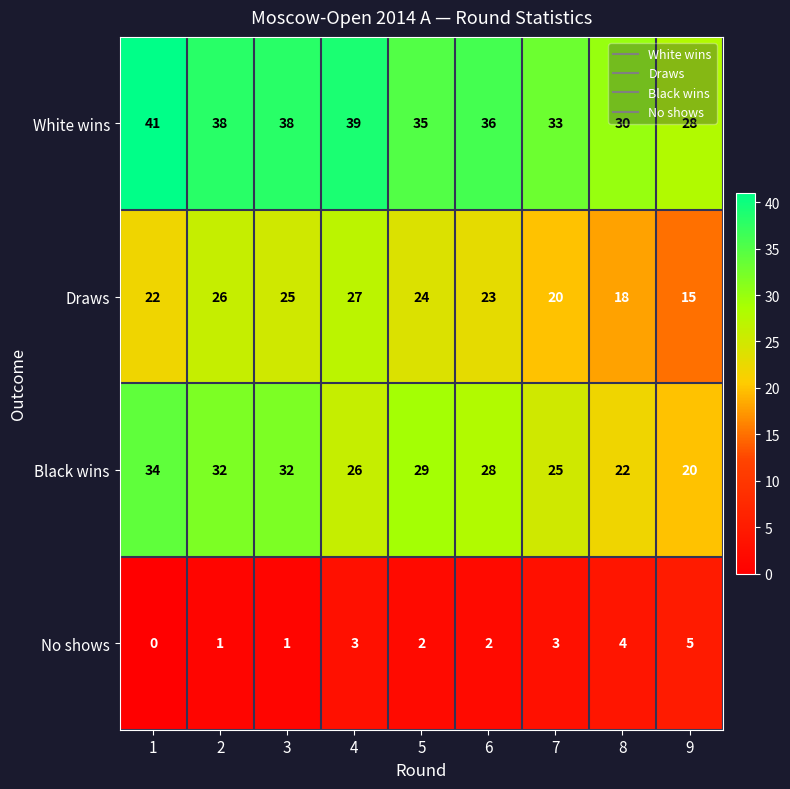

Which series has the widest spread of values?

Black wins